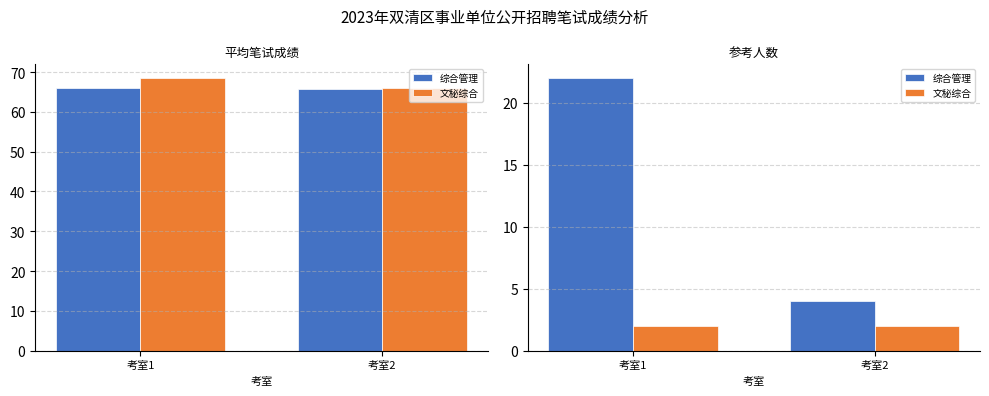

List the series in order of their peak value, highest first.

综合管理, 文秘综合